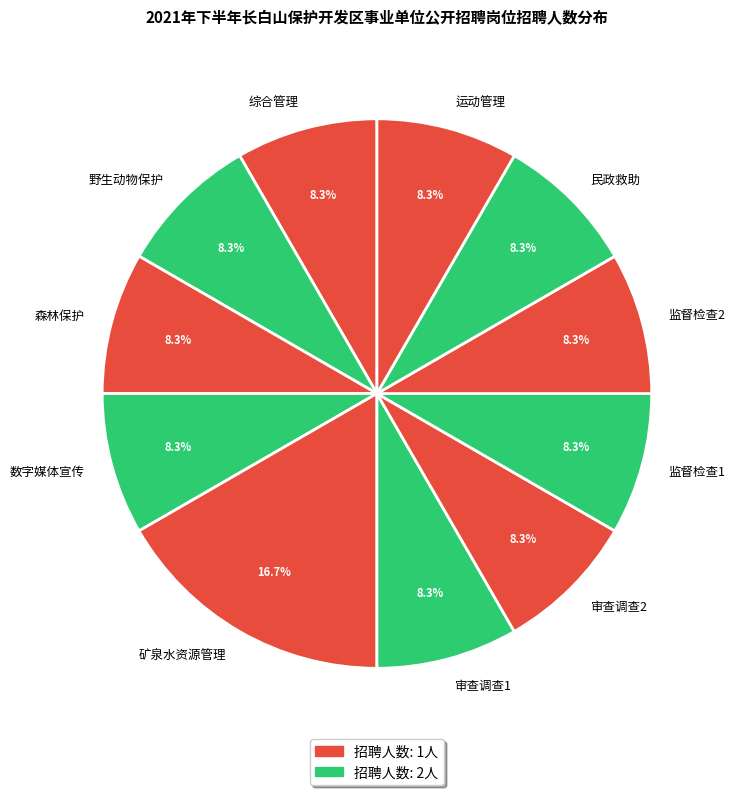

Does 民政救助 account for over 50% of the chart?

No